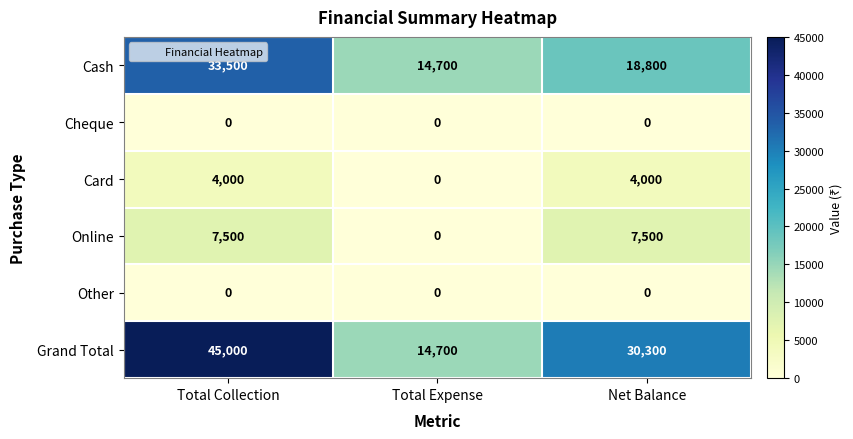

What is the difference between the maximum and minimum values in the Online series?

7500